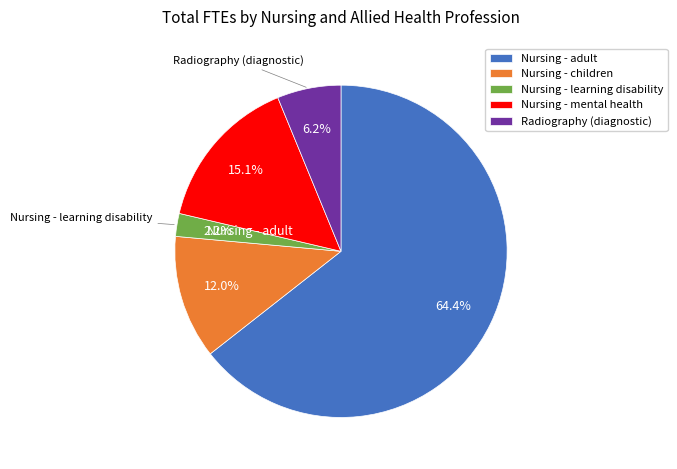

Is the sum of Nursing - adult and Nursing - learning disability greater than half?

Yes